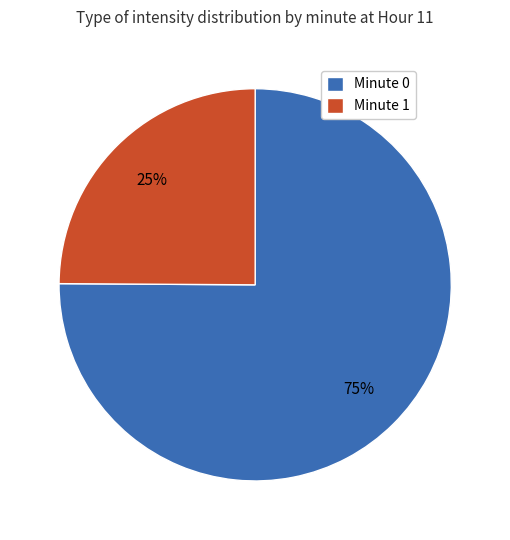

Rank the categories by value from highest to lowest.

Minute 0, Minute 1